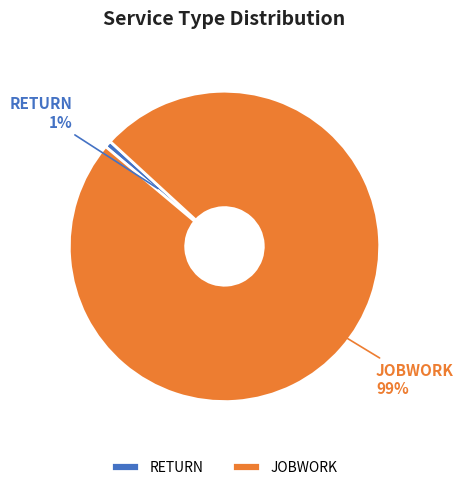

To the nearest percent, what is the combined percentage of JOBWORK and RETURN?

100%